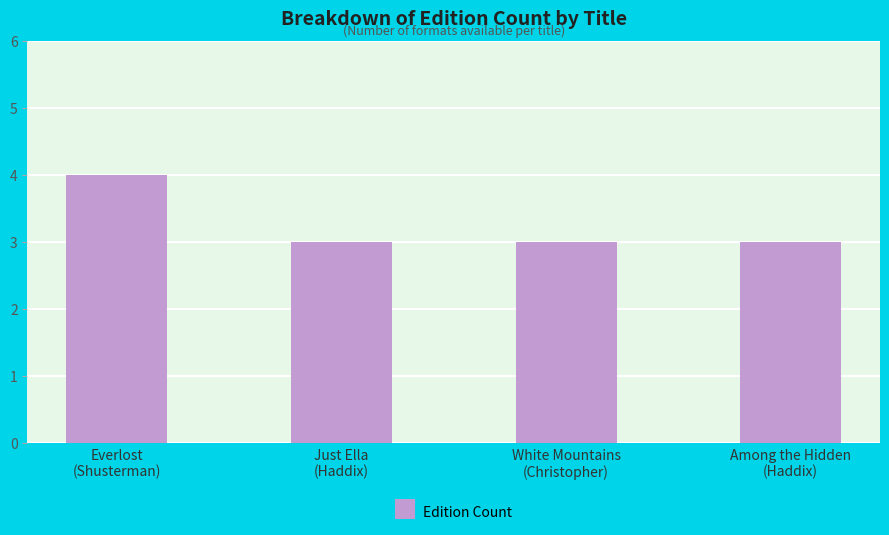

What is the value of the 2nd bar from the left?

3